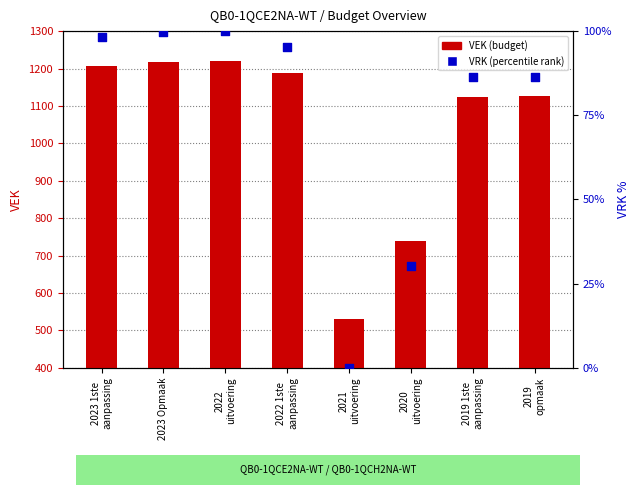

At how many categories does at least one series exceed 402?

8